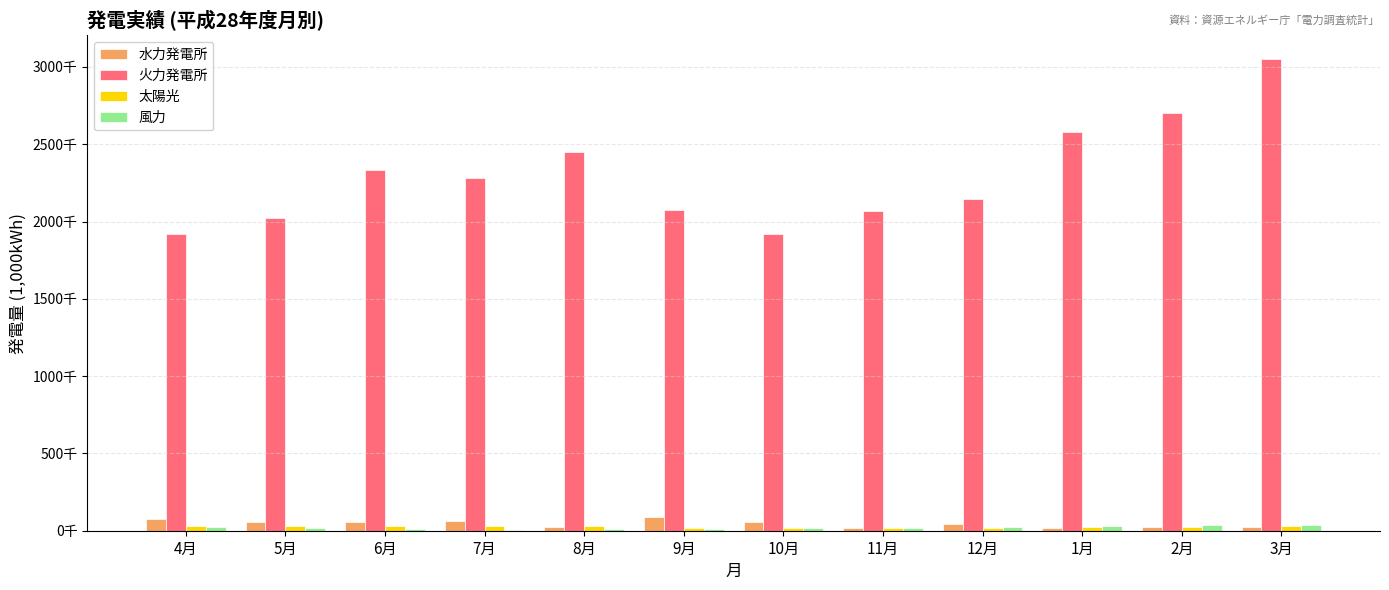

Reading right to left, what are all the values shown in this chart?

水力発電所: 3月=24191.6	2月=24063.0	1月=15077.5	12月=41196.8	11月=18910.3	10月=56897.5	9月=86703.9	8月=25008.6	7月=62842.3	6月=55139.5	5月=58873.3	4月=73443.3
火力発電所: 3月=3051316.0	2月=2703811.0	1月=2576159.0	12月=2145162.0	11月=2066044.0	10月=1920079.0	9月=2073354.0	8月=2447027.0	7月=2283623.0	6月=2333199.0	5月=2021628.0	4月=1917321.0
太陽光: 3月=30142.4	2月=21626.2	1月=21236.5	12月=17382.4	11月=17429.1	10月=19795.5	9月=19188.6	8月=31840.3	7月=32055.0	6月=27361.0	5月=31185.0	4月=27848.9
風力: 3月=37461.0	2月=40177.0	1月=27779.0	12月=24452.0	11月=16969.0	10月=17770.0	9月=10298.0	8月=10979.0	7月=7332.0	6月=14251.0	5月=16274.0	4月=23348.0